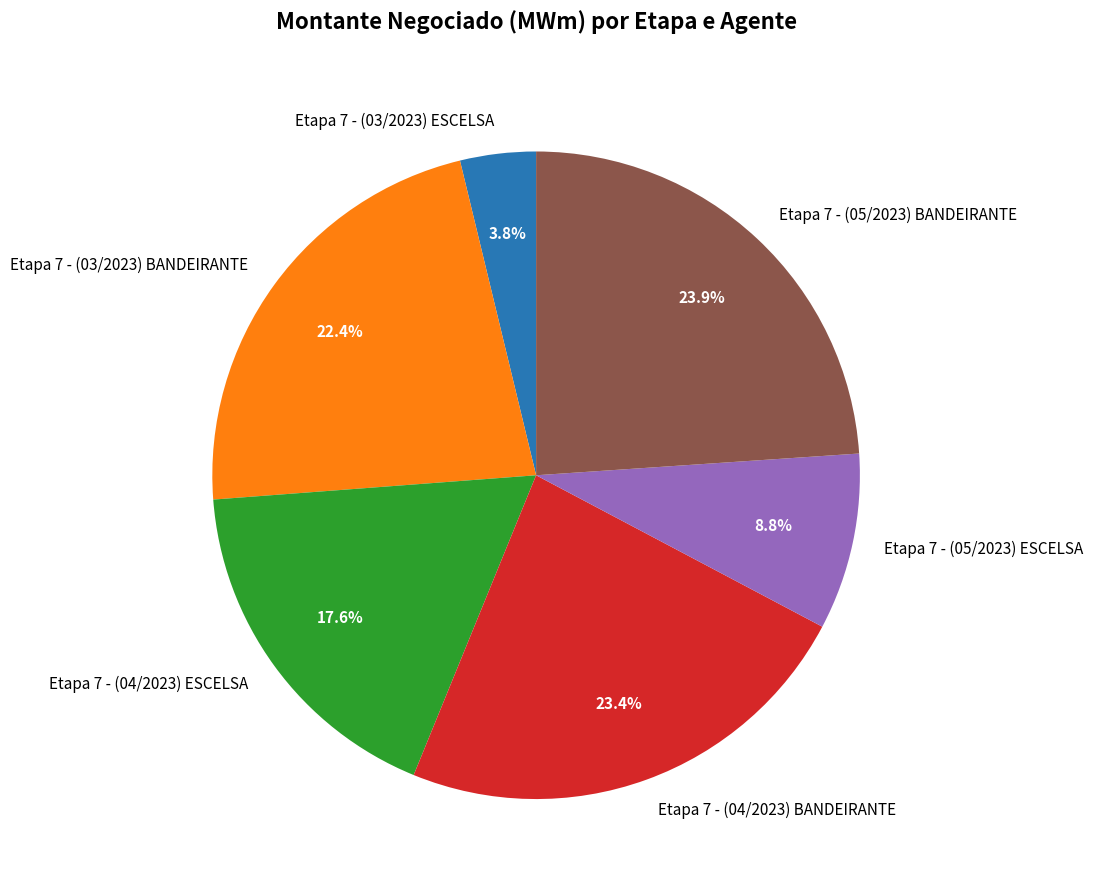

Is there a majority slice in this chart?

No